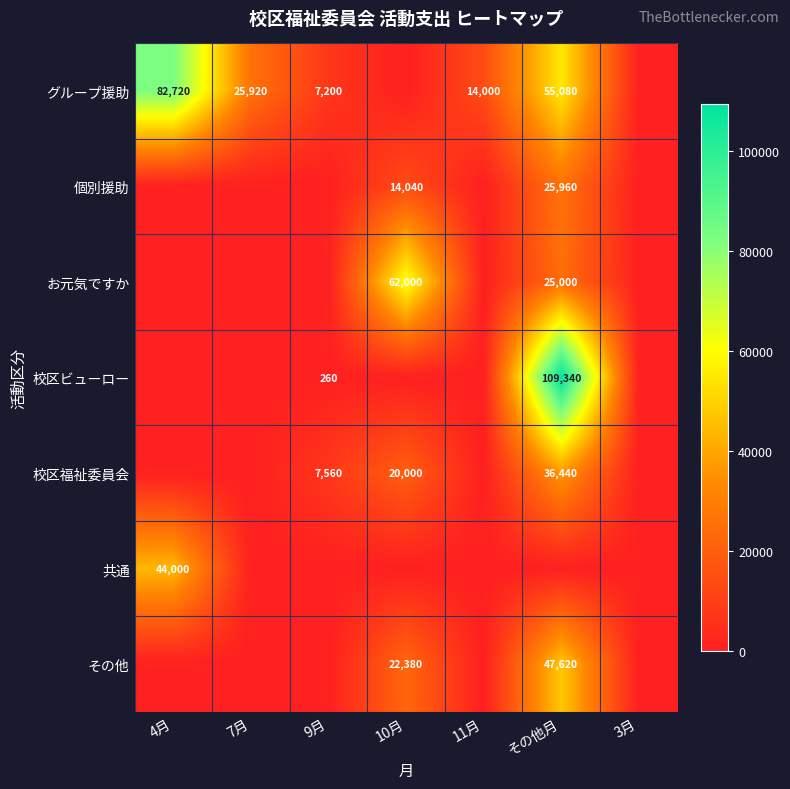

True or false: 校区ビューロー has a value of 411 at 9月.

False